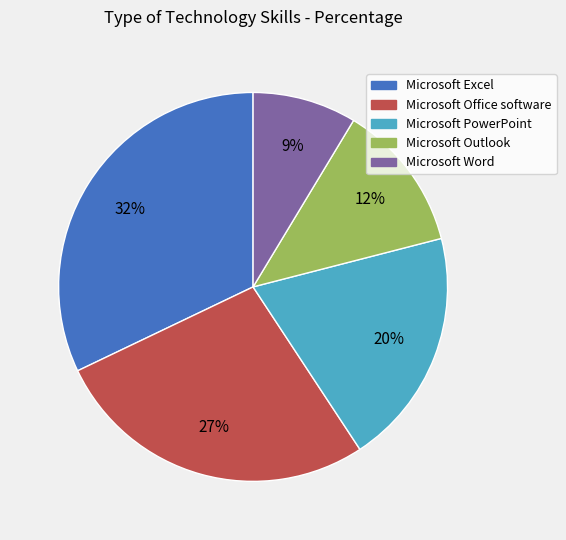

True or false: Microsoft Word accounts for 9% of the total.

True